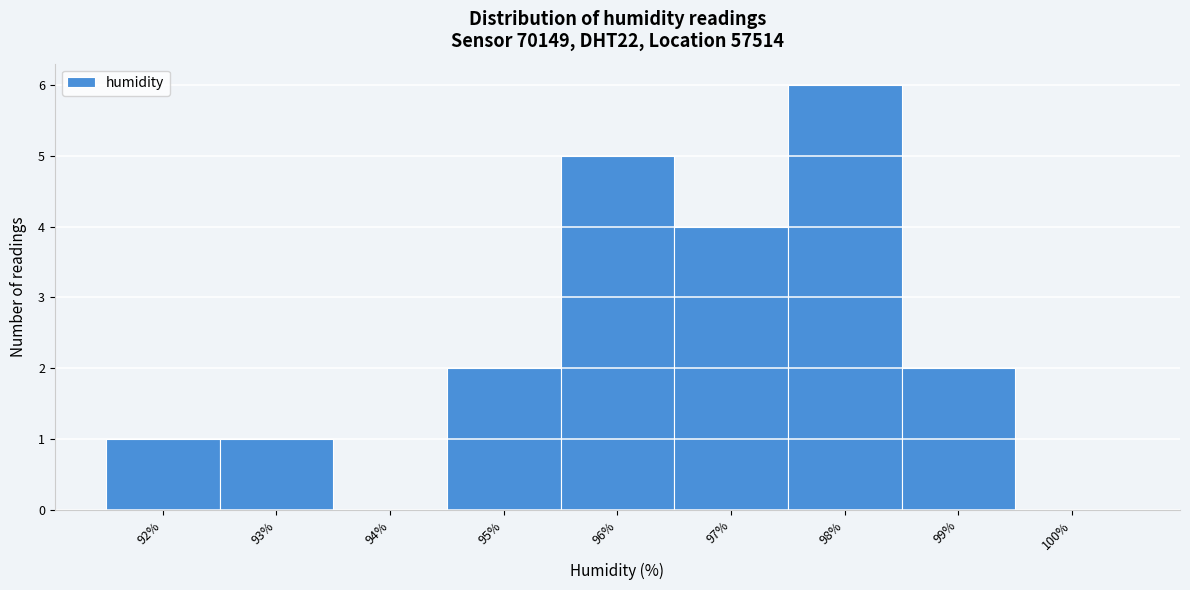

Reading left to right, what are all the values shown in this chart?

92%=1	93%=1	94%=0	95%=2	96%=5	97%=4	98%=6	99%=2	100%=0